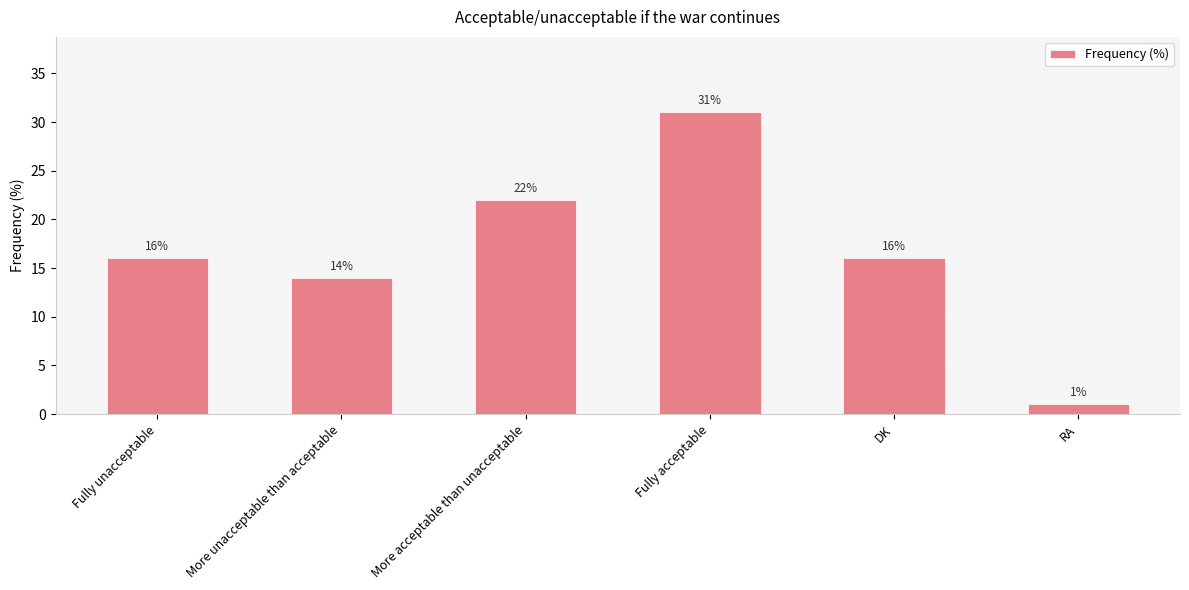

At which category does the chart reach its minimum across all series?

RA